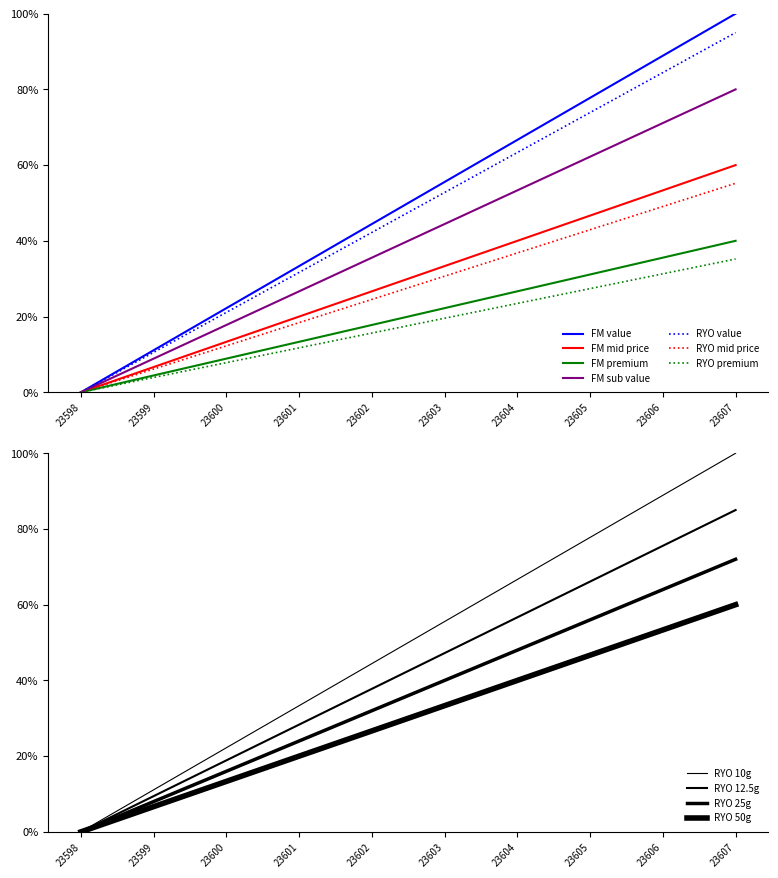

Rank the categories by value from highest to lowest.

23607, 23606, 23605, 23604, 23603, 23602, 23601, 23600, 23599, 23598